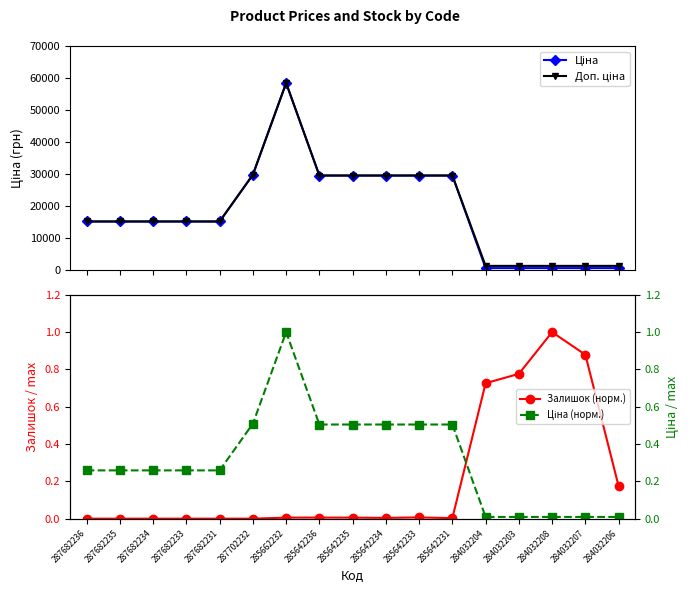

What is the difference between the highest and lowest values at 285642231?

29491.5